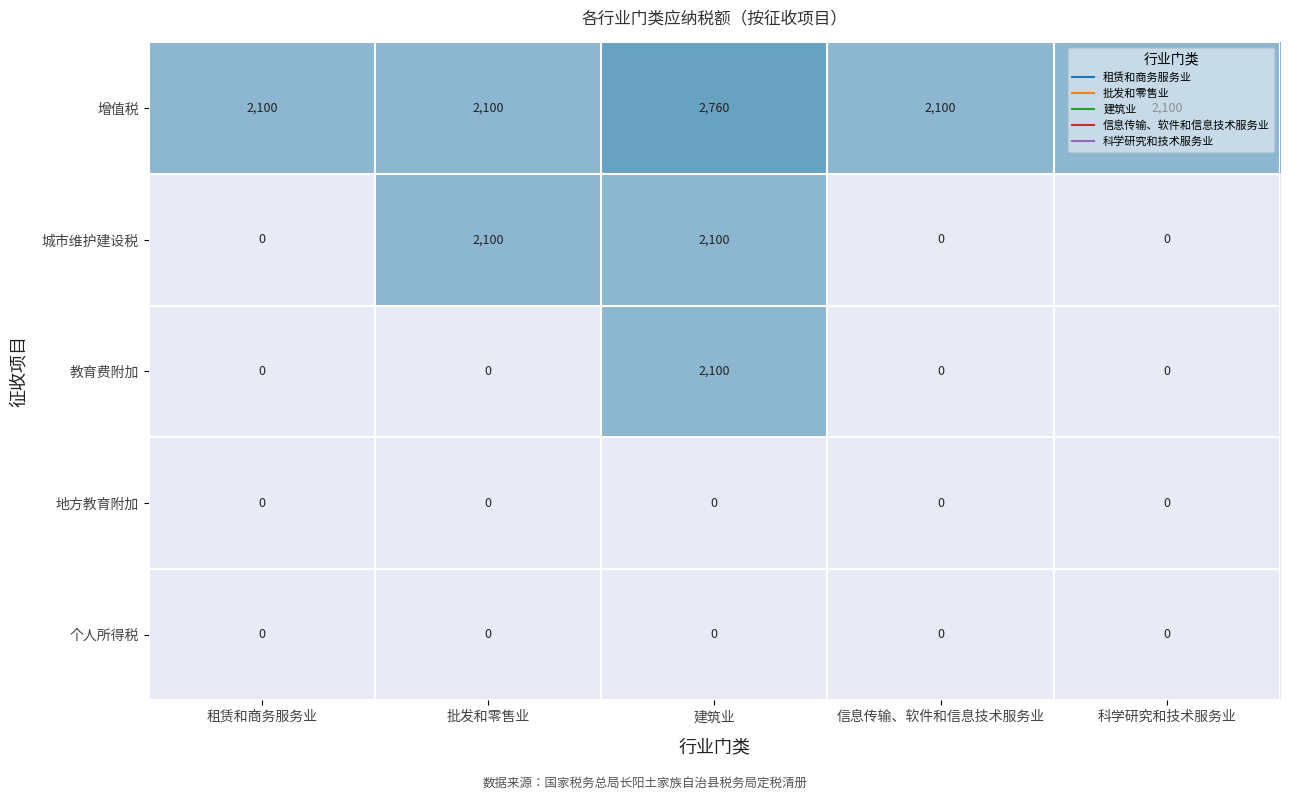

At how many categories does at least one series exceed 389?

5